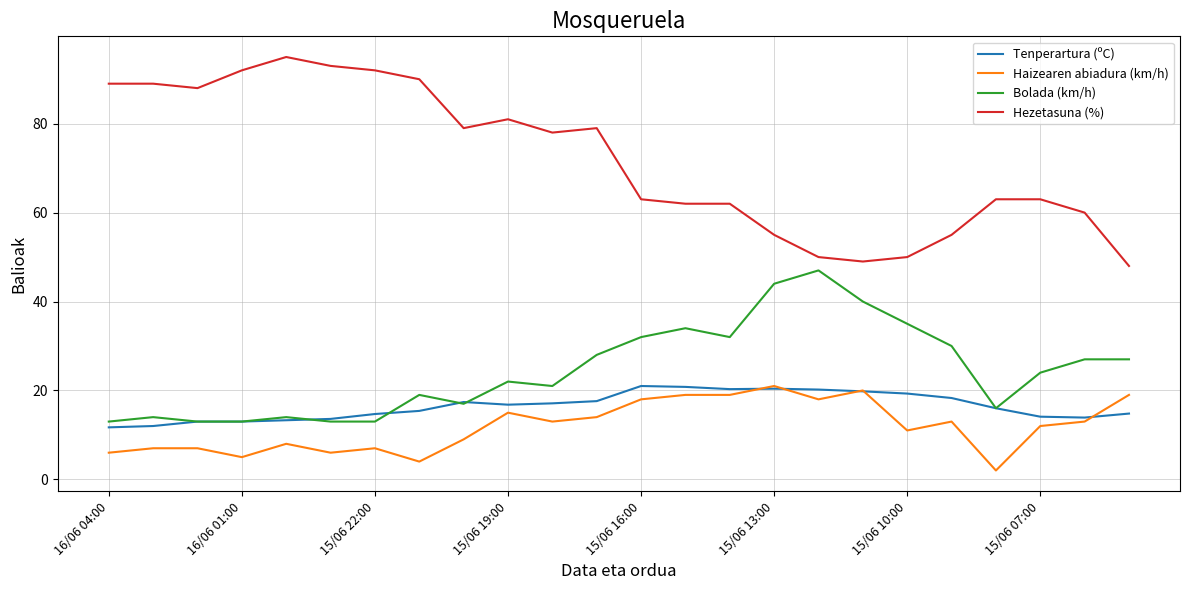

True or false: Hezetasuna (%) and Haizearen abiadura (km/h) intersect in this chart.

False